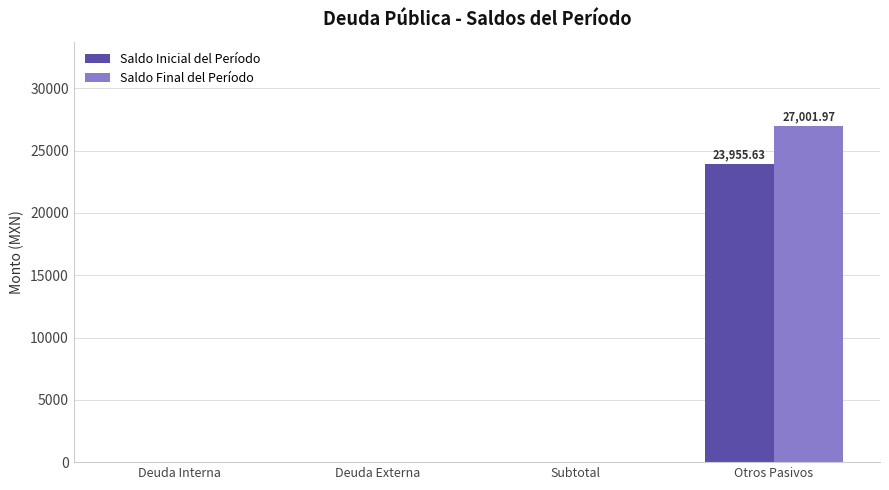

Which series changed the most between Deuda Interna and Otros Pasivos?

Saldo Final del Período